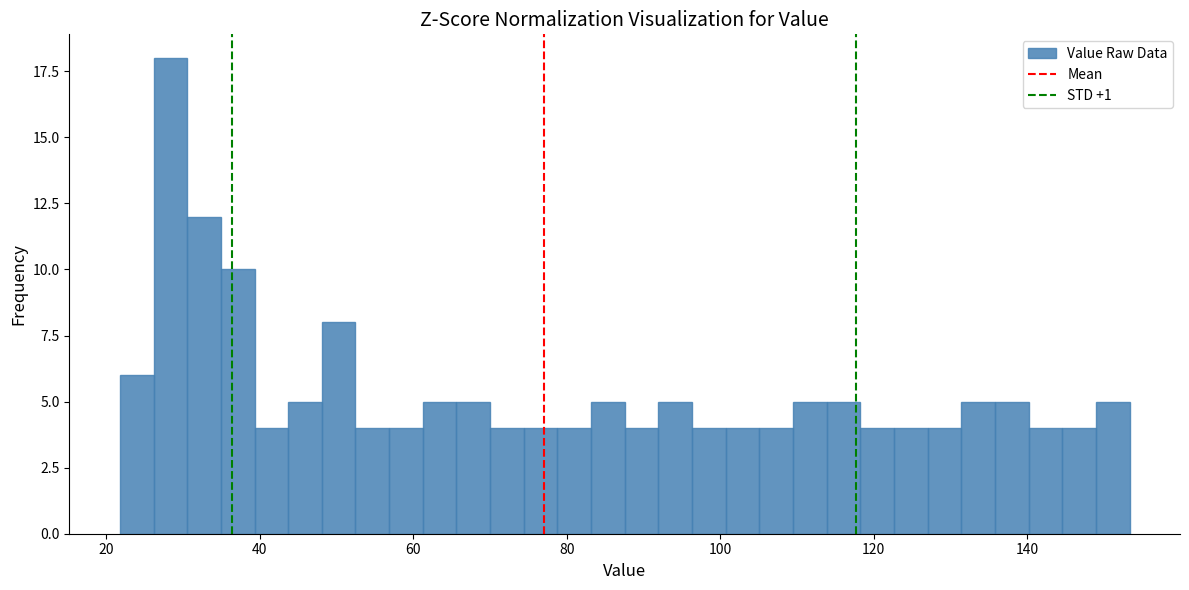

Read against the x-axis, roughly where is the centre of the tallest bar?

28